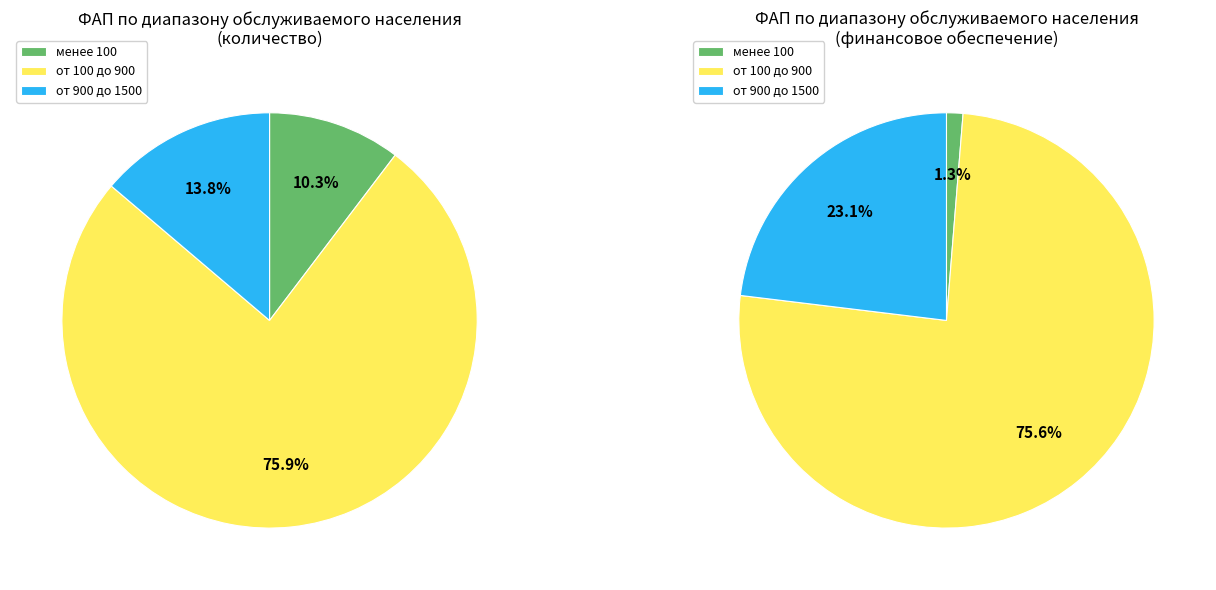

What is the majority slice?

от 100 до 900